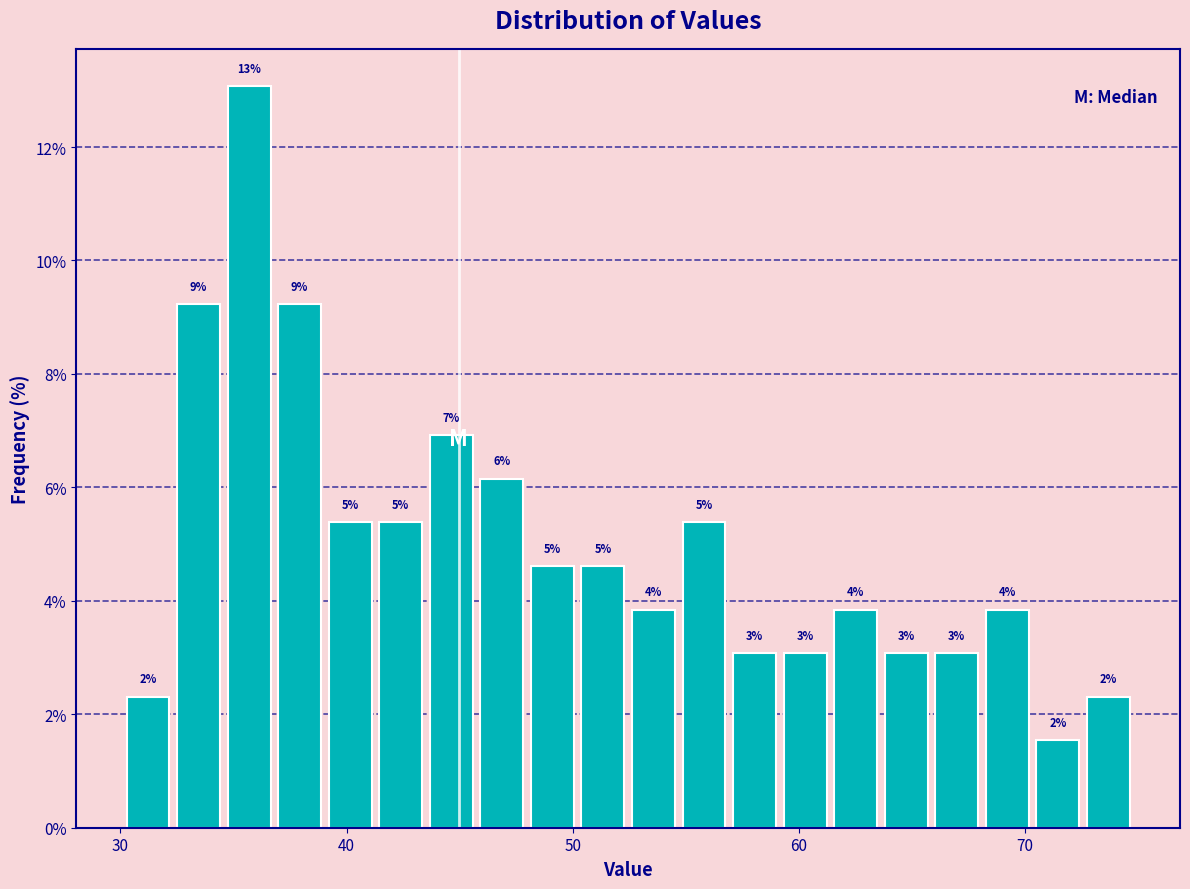

Around what value on the x-axis is the tallest bar? Give the approximate position of its centre, as read against the axis.

36